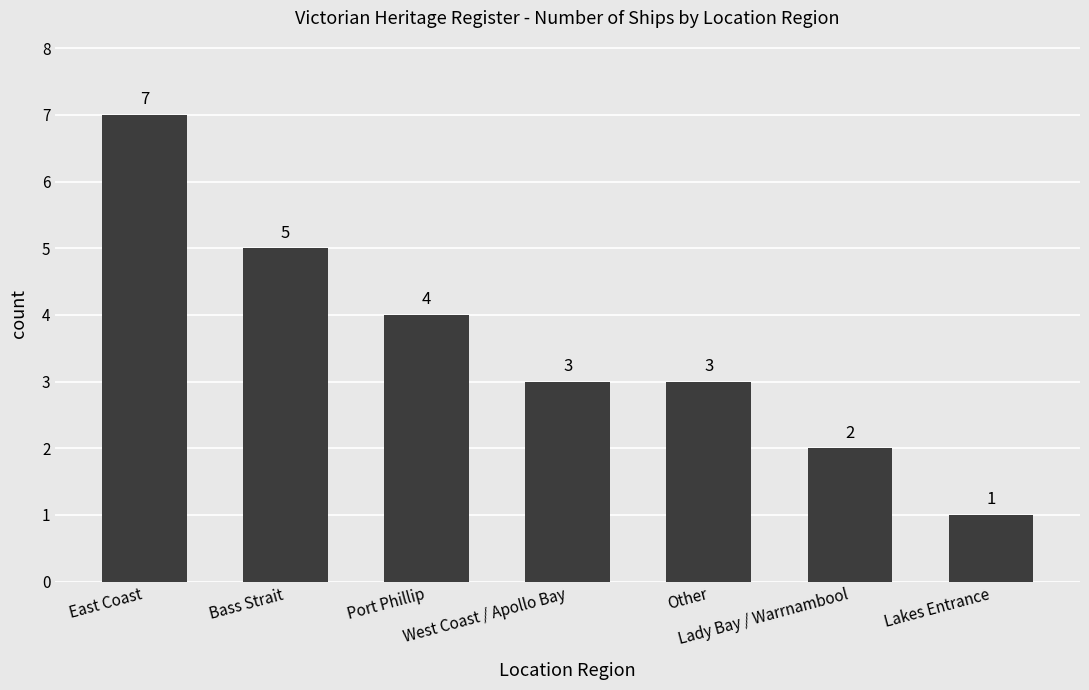

Reading left to right, extract all data points from this chart.

7	5	4	3	3	2	1